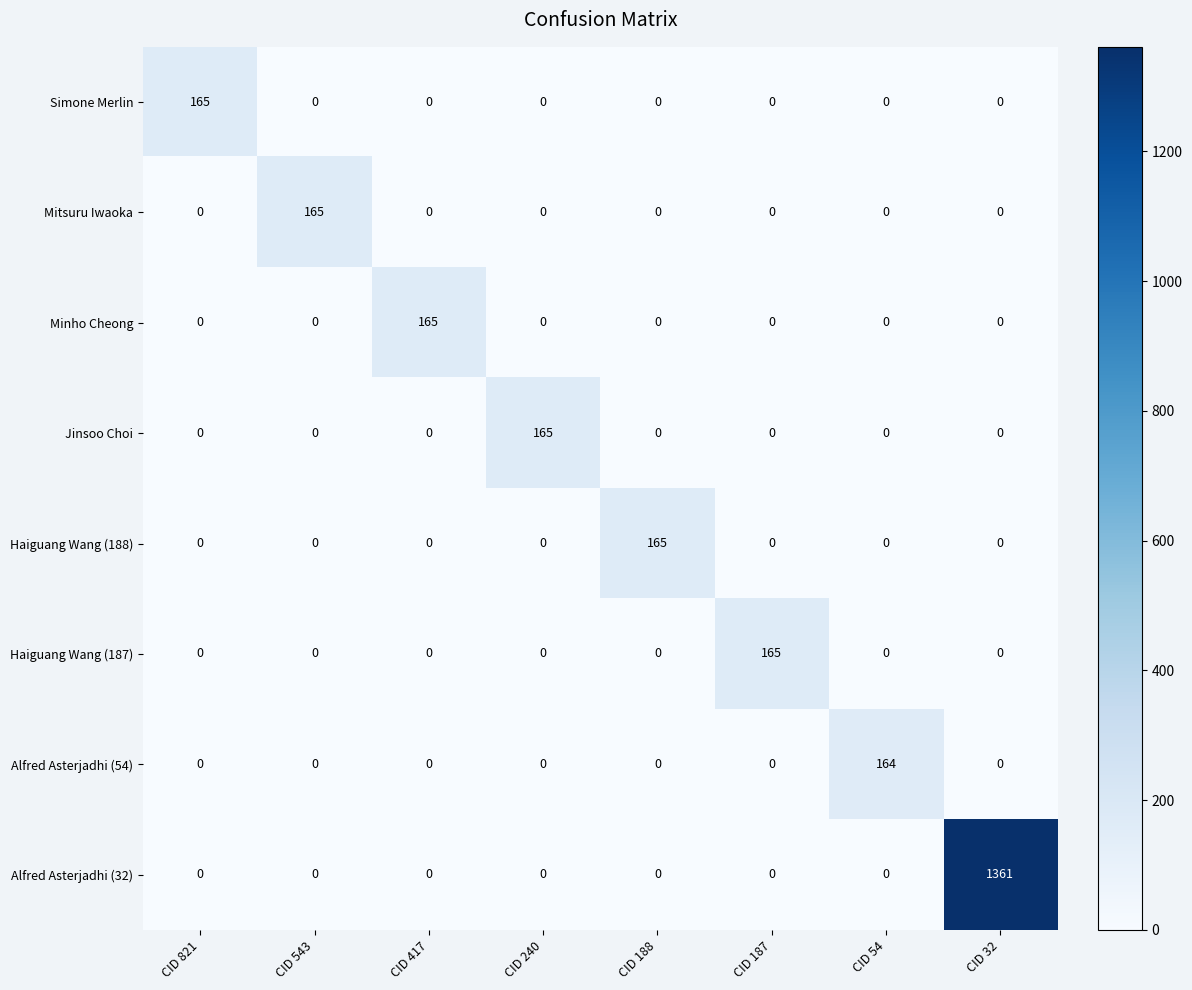

Which category has the highest value in the Minho Cheong series?

CID 417